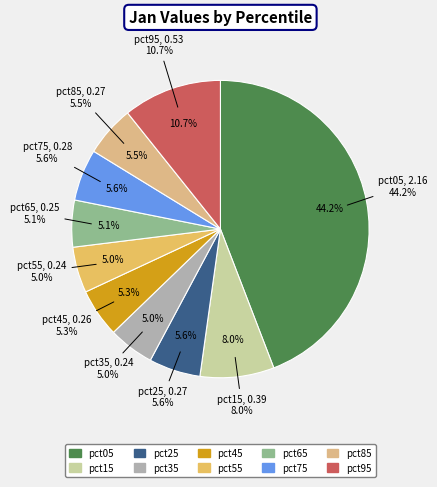

What is the change in value from pct15 to pct85?

-0.1